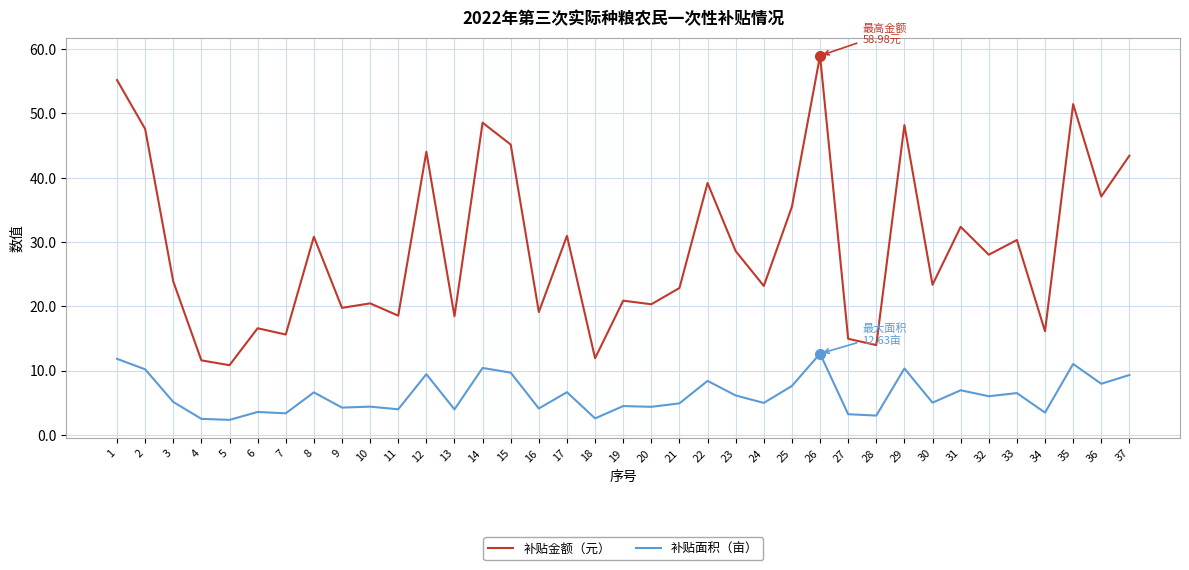

Is the value of 补贴金额（元） at 19 greater than the value of 补贴面积（亩） at 2?

Yes